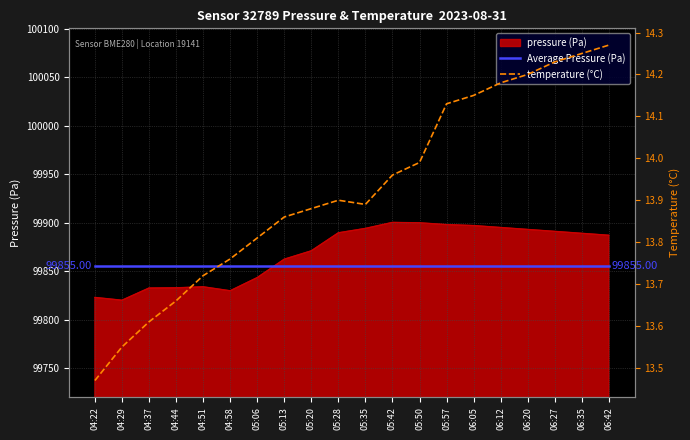

Is the value of pressure (Pa) at 05:20 greater than the value of Average Pressure (Pa) at 04:22?

Yes